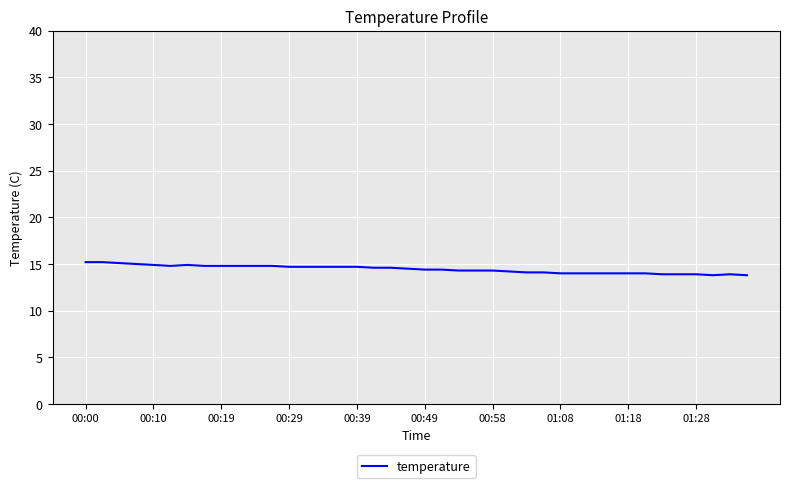

What is the sum of all values?

577.6